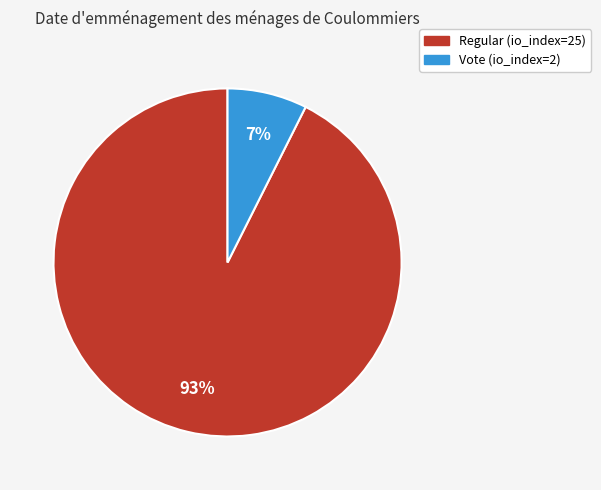

What is the largest slice in the pie chart?

Regular (io_index=25)